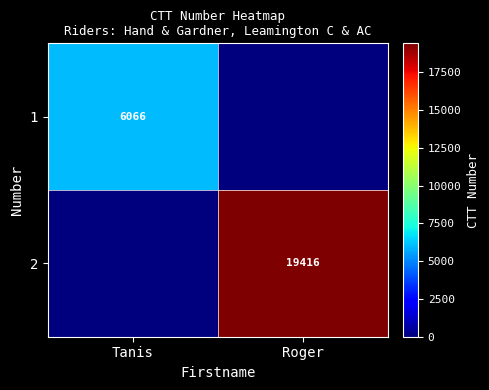

The 1 series shows 2526 at Tanis. True or false?

False